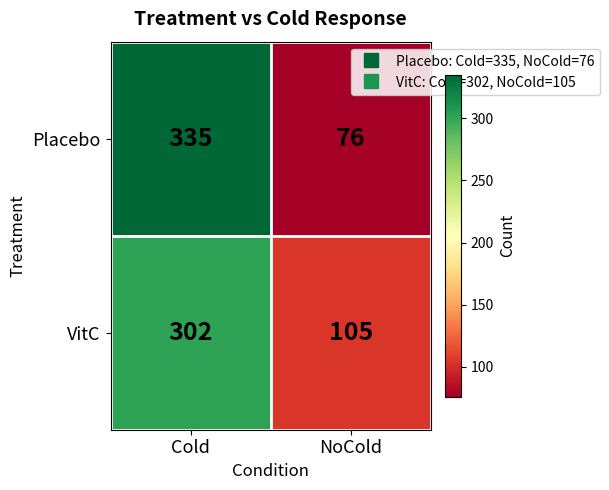

List the series in order of their overall mean, highest first.

Placebo, VitC